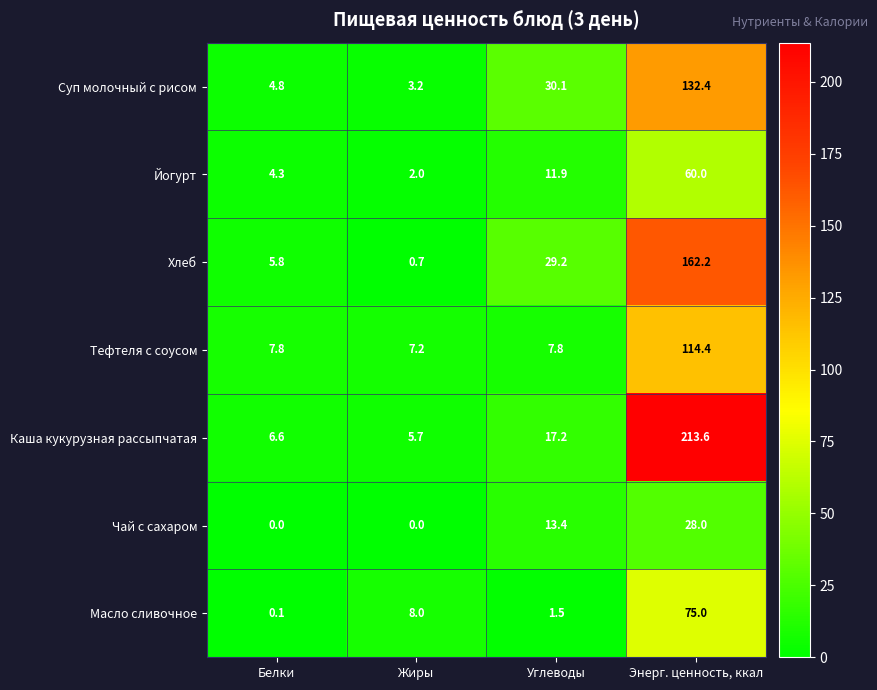

Reading right to left, list all the values displayed in this chart.

Суп молочный с рисом: 132.4	30.1	3.2	4.8
Йогурт: 60.0	11.9	2.0	4.3
Хлеб: 162.2	29.2	0.7	5.8
Тефтеля с соусом: 114.4	7.8	7.2	7.8
Каша кукурузная рассыпчатая: 213.6	17.2	5.7	6.6
Чай с сахаром: 28.0	13.4	0.0	0.0
Масло сливочное: 75.0	1.5	8.0	0.1